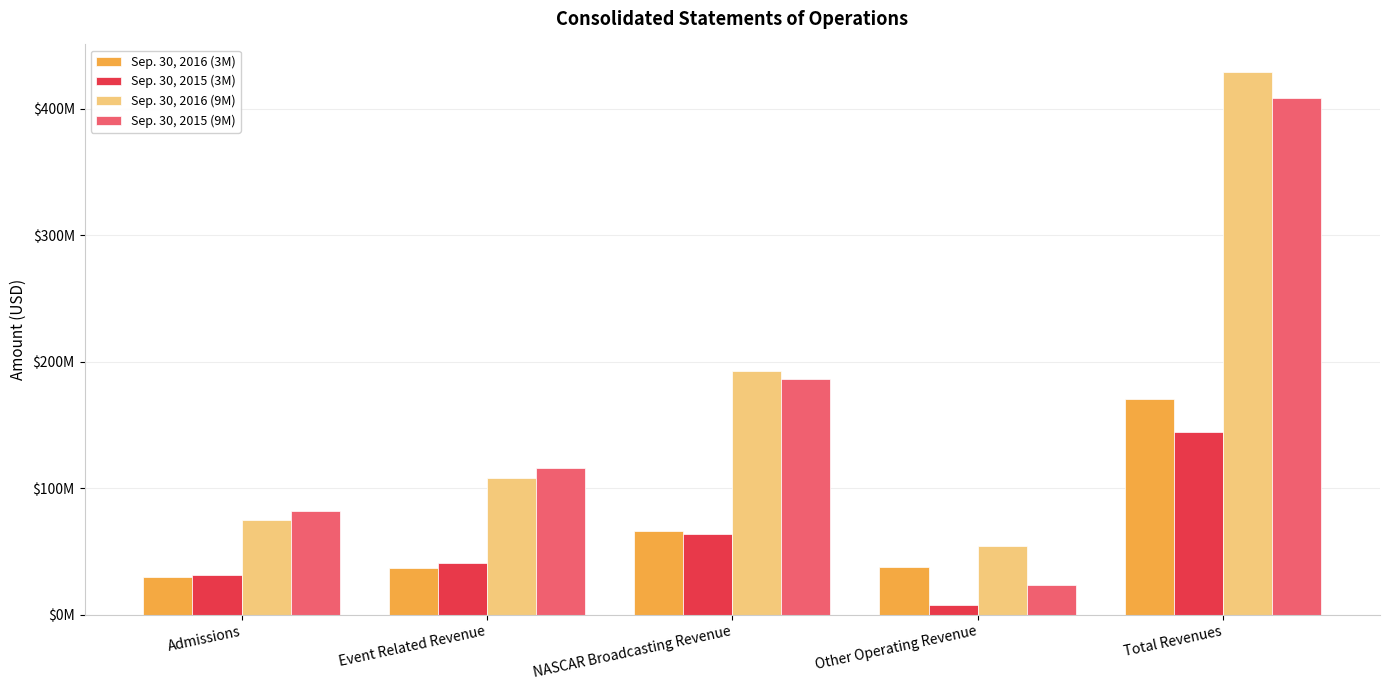

What are all the series names shown in the legend?

Sep. 30, 2016 (3M), Sep. 30, 2015 (3M), Sep. 30, 2016 (9M), Sep. 30, 2015 (9M)